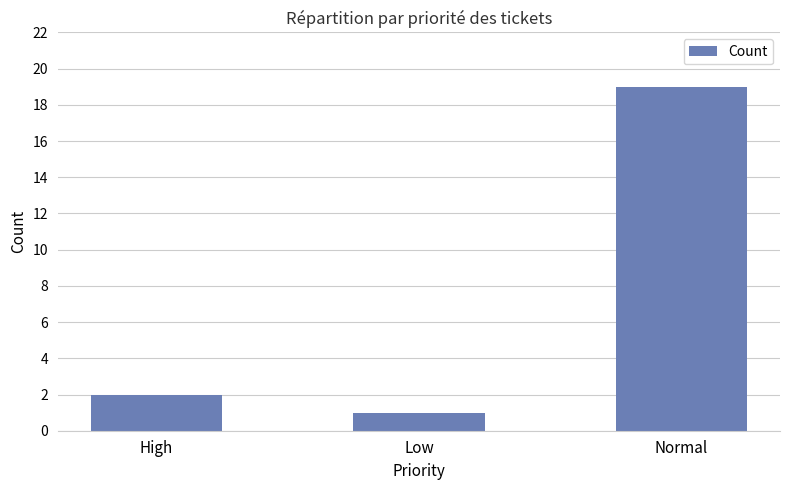

The value at High is 2. True or false?

True